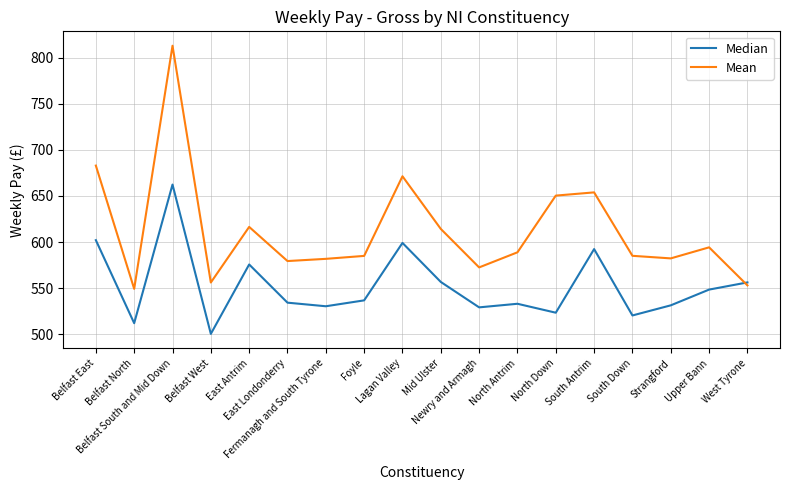

True or false: Mean has a value of 774.9 at Newry and Armagh.

False